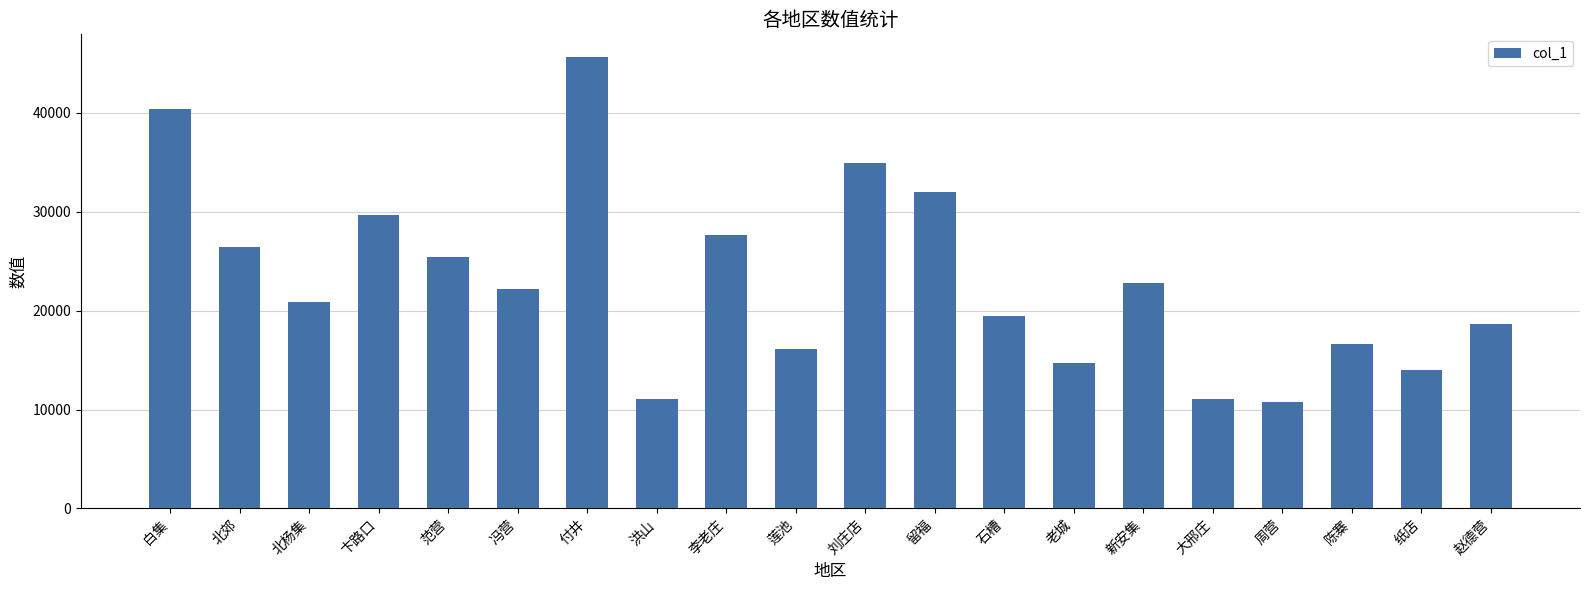

What is the change in value from 老城 to 大邢庄?

-3588.0